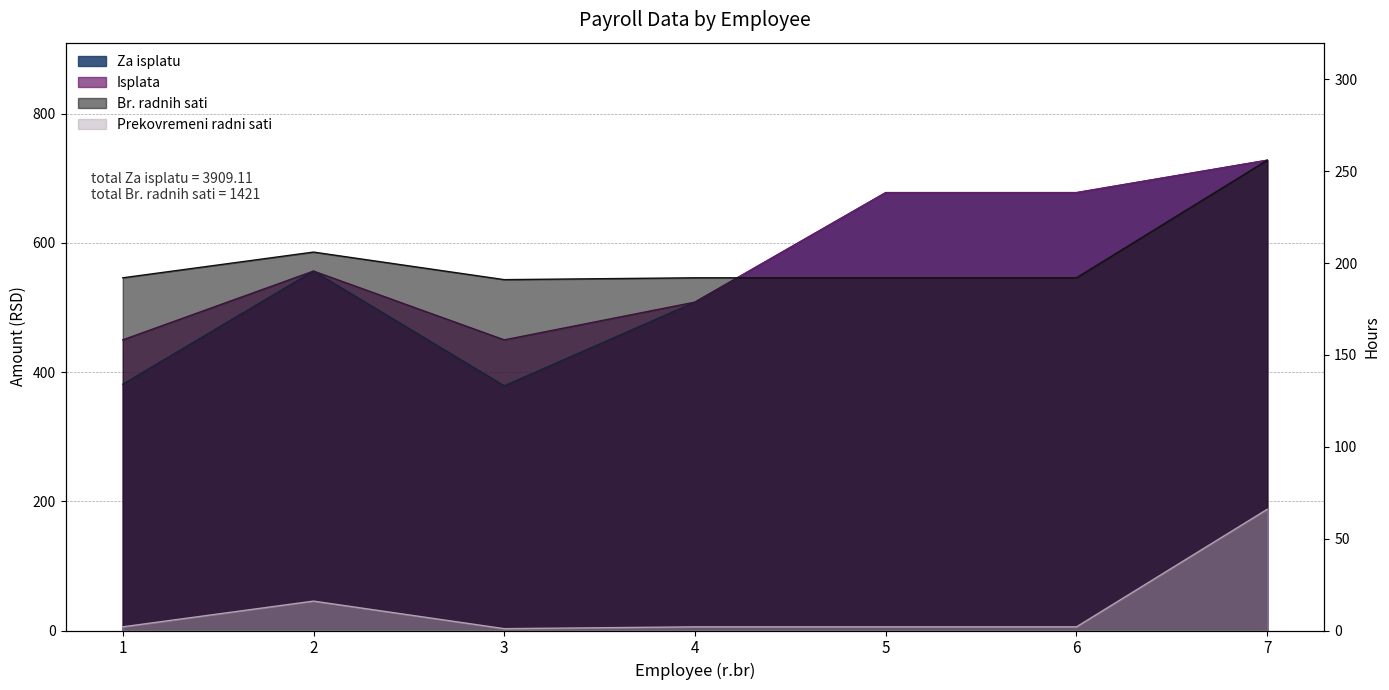

True or false: Br. radnih sati has a value of 57.0 at 6.

False